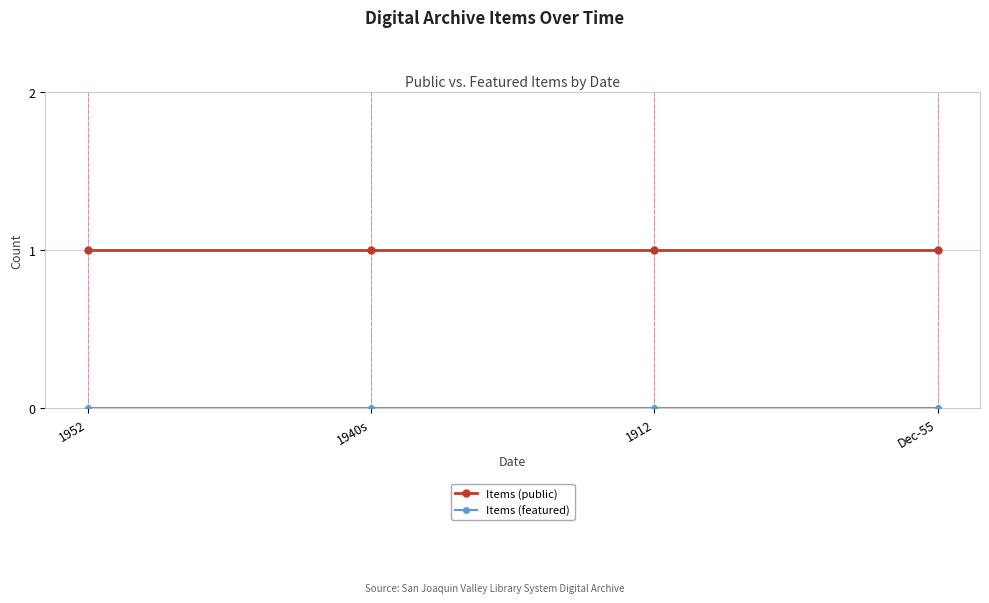

Which series has the largest total across all categories?

Items (public)